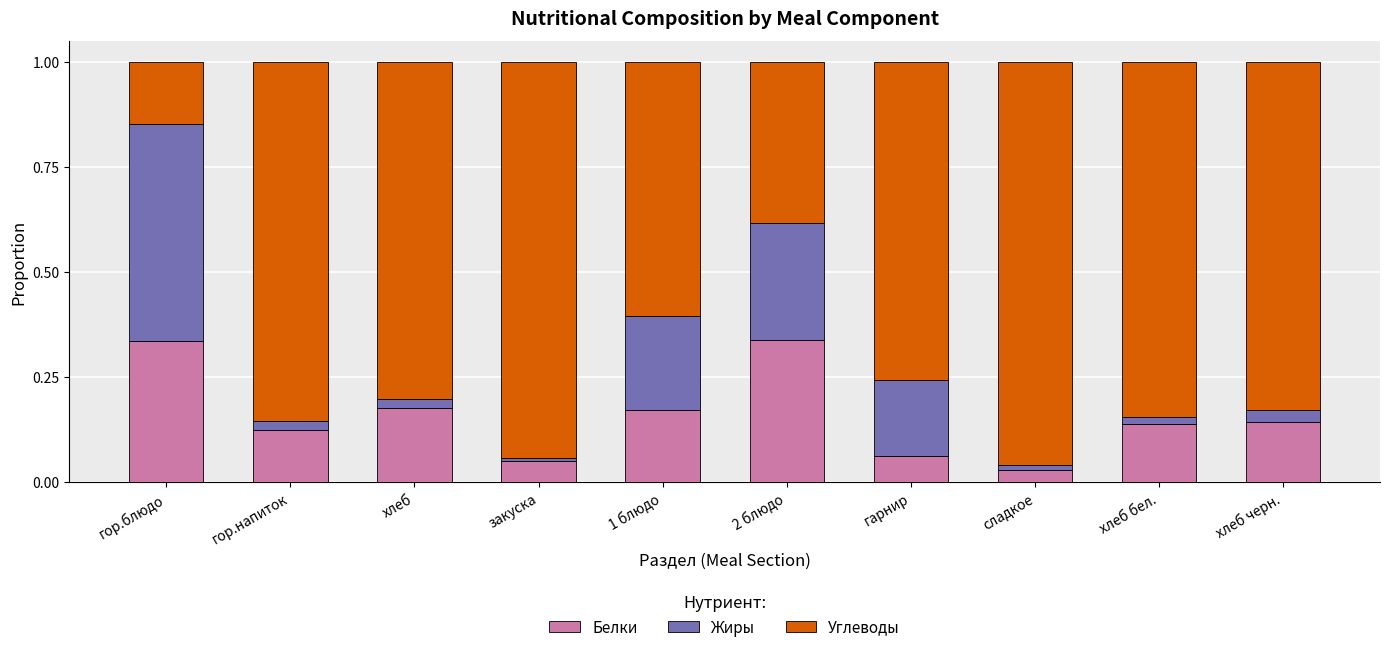

True or false: Белки has a value of 0.2 at гор.блюдо.

False